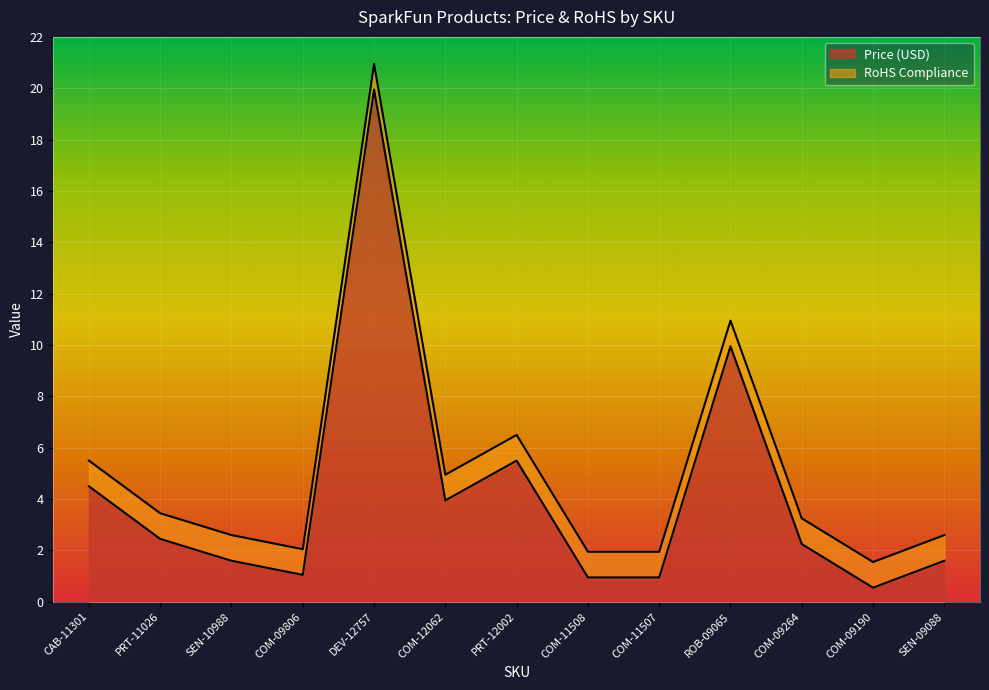

Rank the categories by value from highest to lowest.

DEV-12757, ROB-09065, PRT-12002, CAB-11301, COM-12062, PRT-11026, COM-09264, SEN-10988, SEN-09088, COM-09806, COM-11508, COM-11507, COM-09190